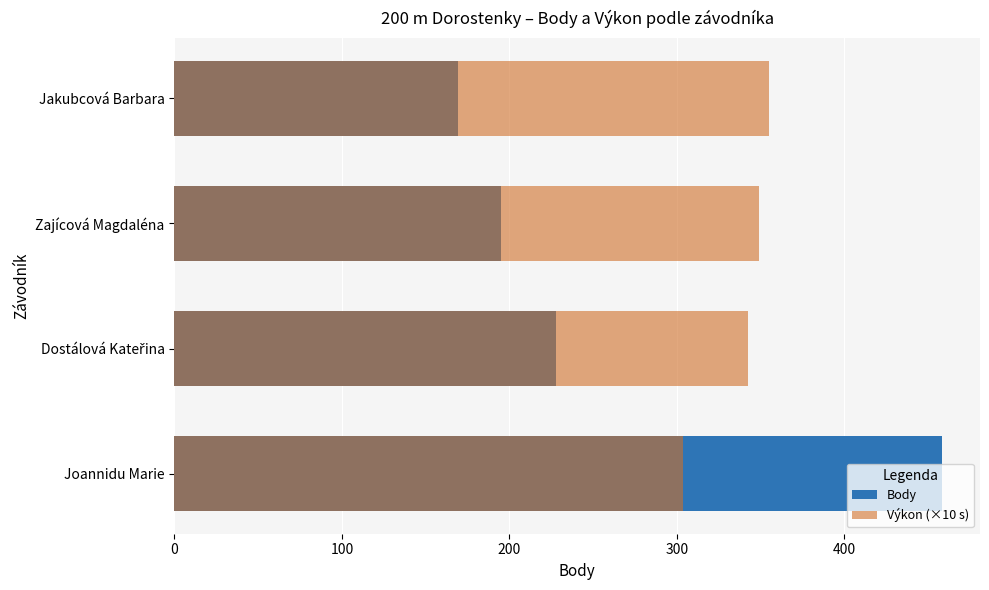

Reading right to left, list all the values displayed in this chart.

Body: 169.0	195.0	228.0	458.0
Výkon (×10 s): 354.9	349.2	342.3	303.5